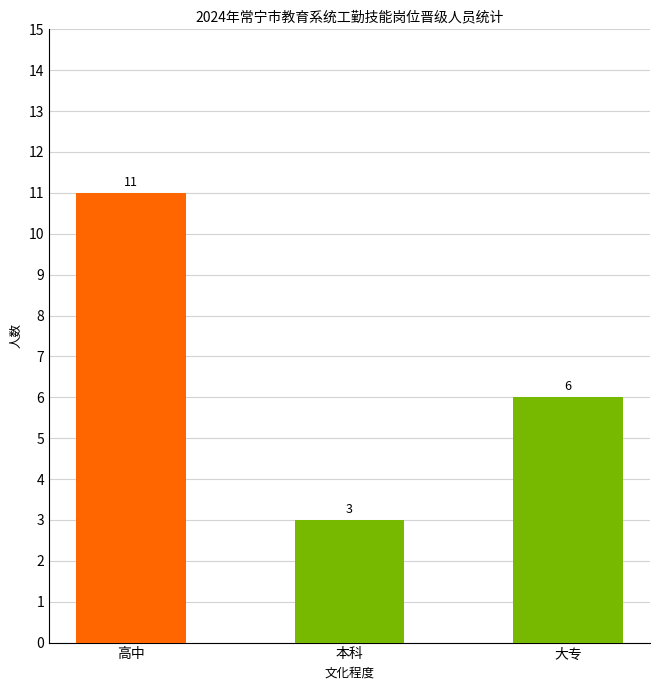

True or false: the data shows 2 at 大专.

False